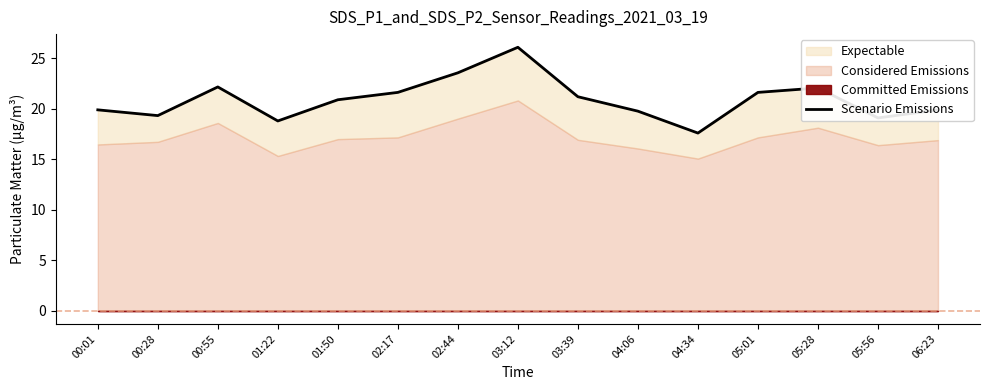

List the labels in order of value, largest first.

03:12, 02:44, 00:55, 05:28, 02:17, 05:01, 03:39, 01:50, 00:01, 06:23, 04:06, 00:28, 05:56, 01:22, 04:34